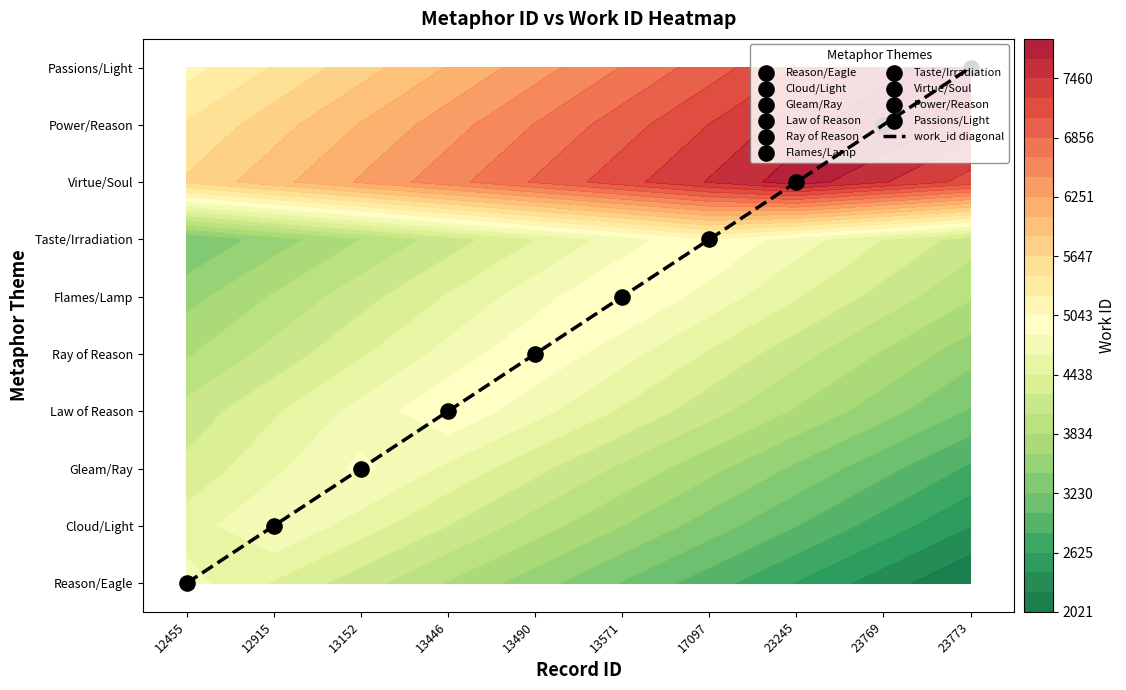

List the labels in order of value, smallest first.

12455, 12915, 13152, 13446, 13490, 13571, 17097, 23245, 23769, 23773